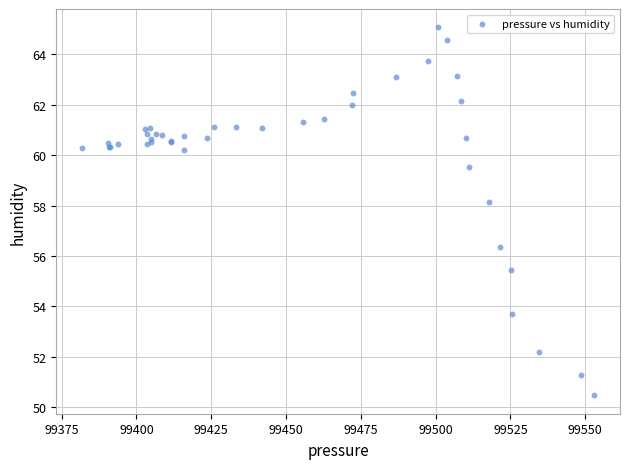

What Y value in the scatter plot is closest to 57?

56.4